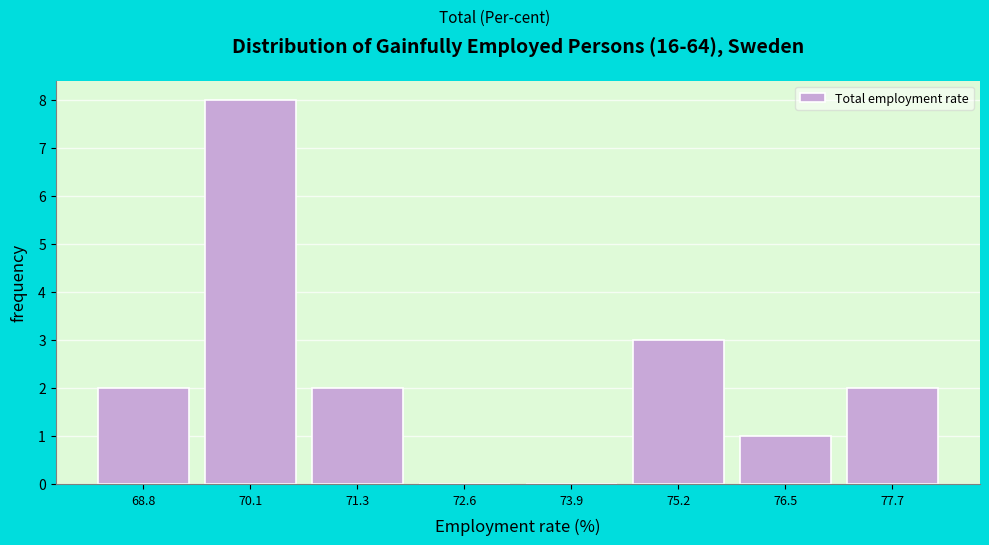

Reading right to left, list all the values displayed in this chart.

77.7=2	76.5=1	75.2=3	73.9=0	72.6=0	71.3=2	70.1=8	68.8=2